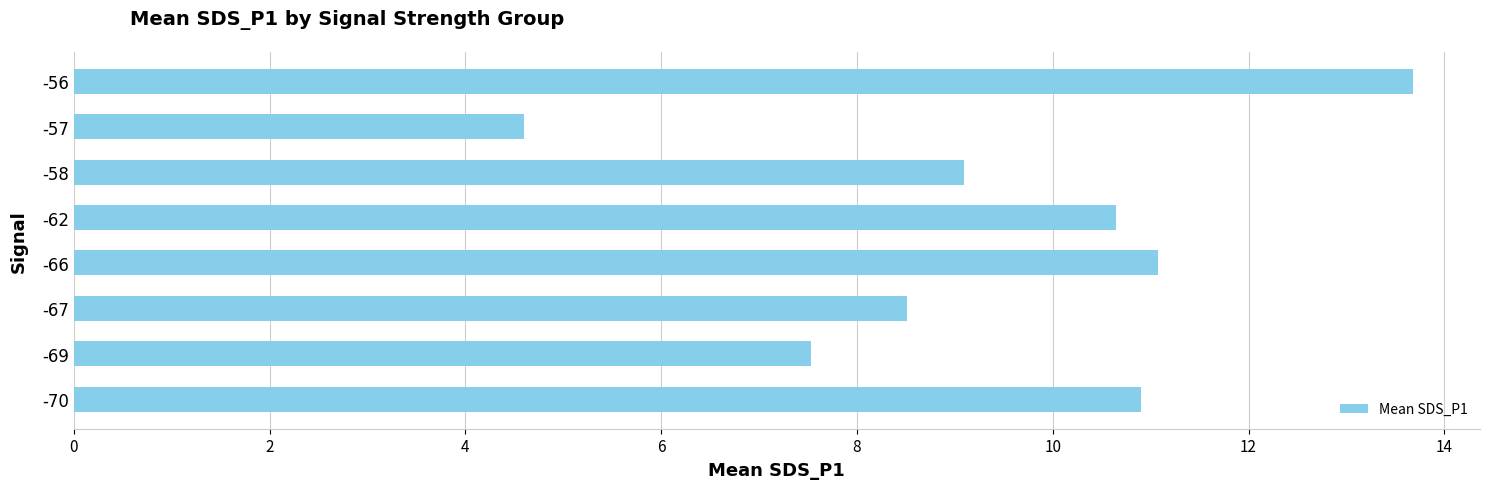

Reading bottom to top, what are all the values shown in this chart?

-70=10.9	-69=7.5	-67=8.5	-66=11.1	-62=10.7	-58=9.1	-57=4.6	-56=13.7